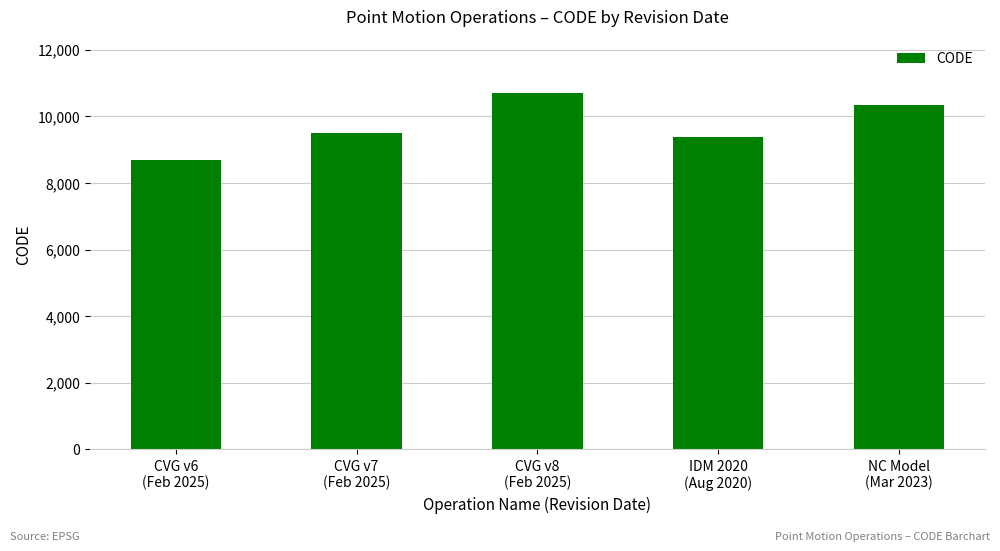

Between IDM 2020
(Aug 2020) and CVG v7
(Feb 2025), which is larger?

CVG v7
(Feb 2025)